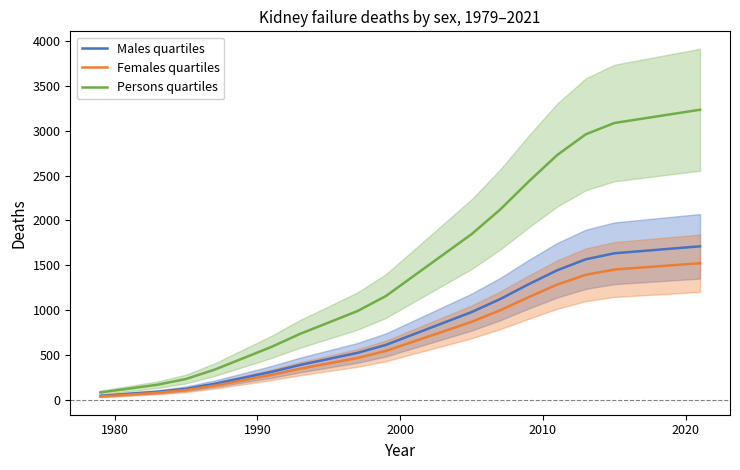

Rank the series at 2010 from lowest to highest value.

Females quartiles, Males quartiles, Persons quartiles